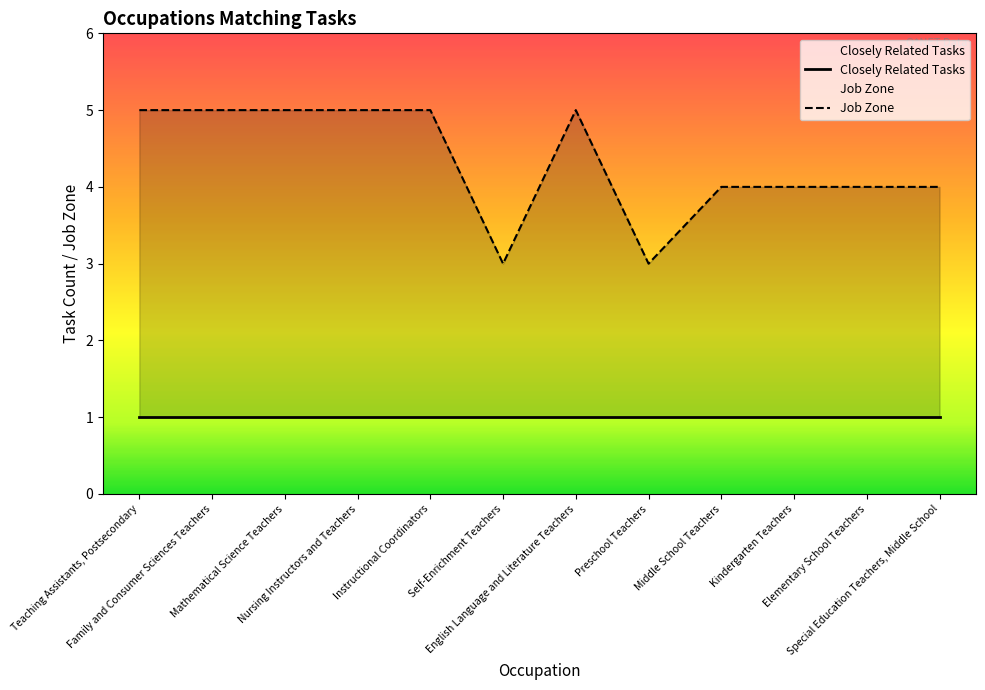

Count the number of data series in this chart.

2